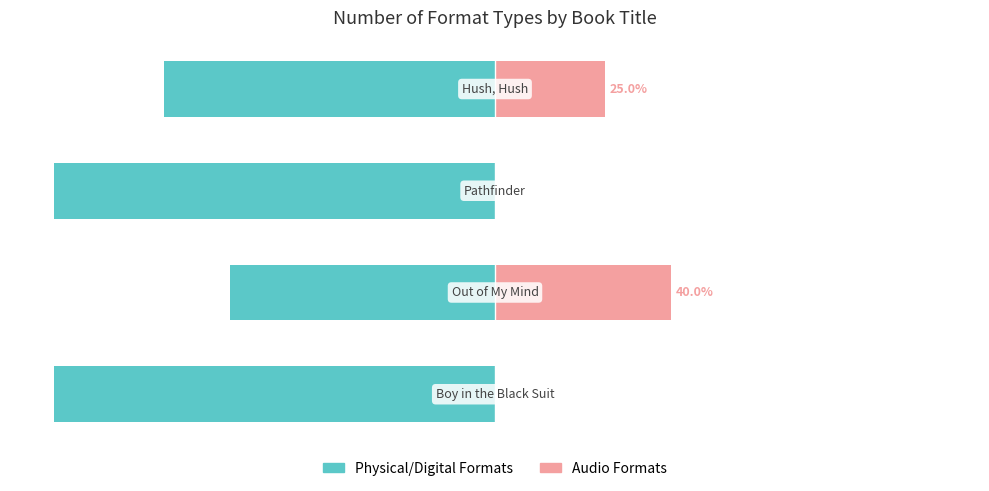

What is the minimum value for Physical/Digital Formats?

-100